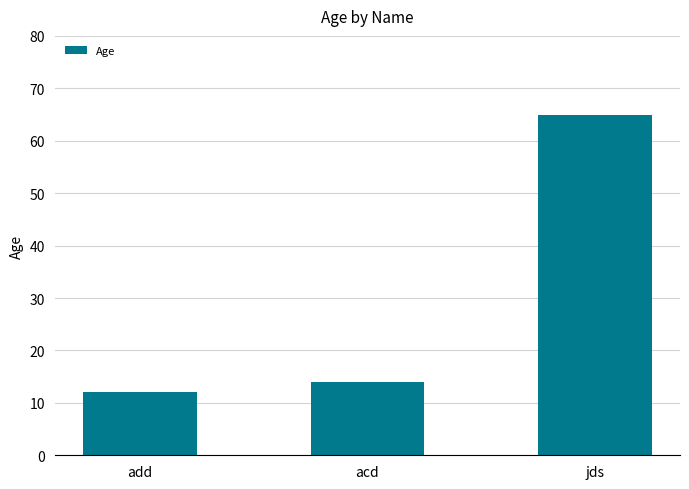

Approximately how many times larger is the value at acd compared to add?

1.2